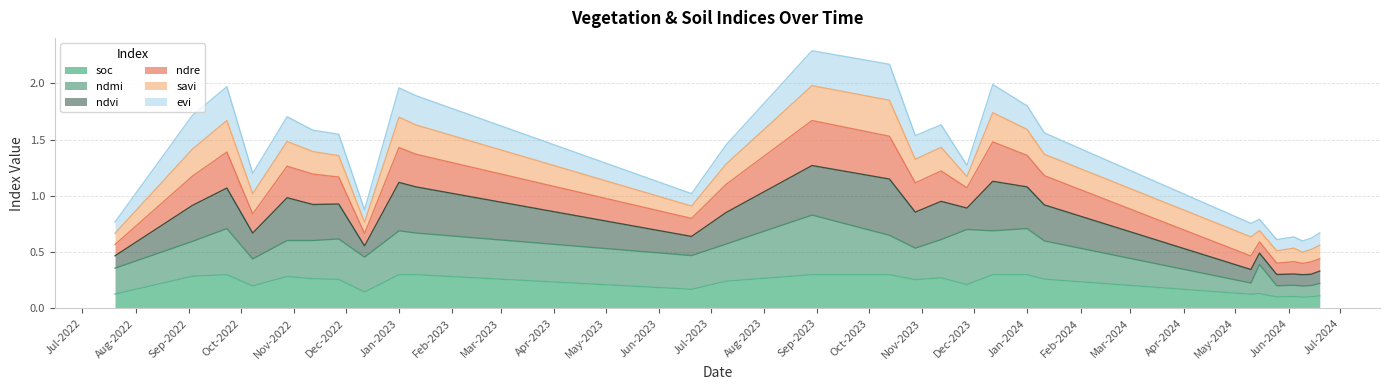

How many lines are shown in the chart?

6